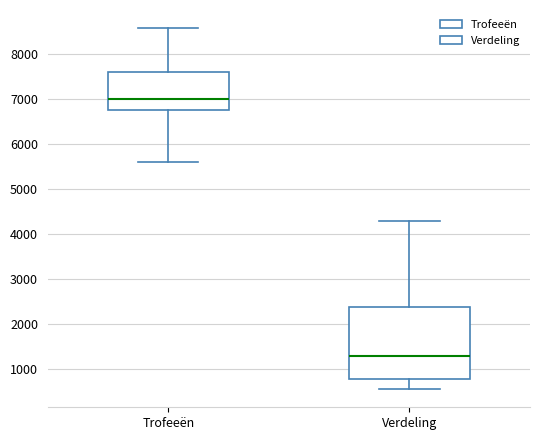

Comparing the boxes themselves (not the whiskers), which one is the tallest?

Verdeling